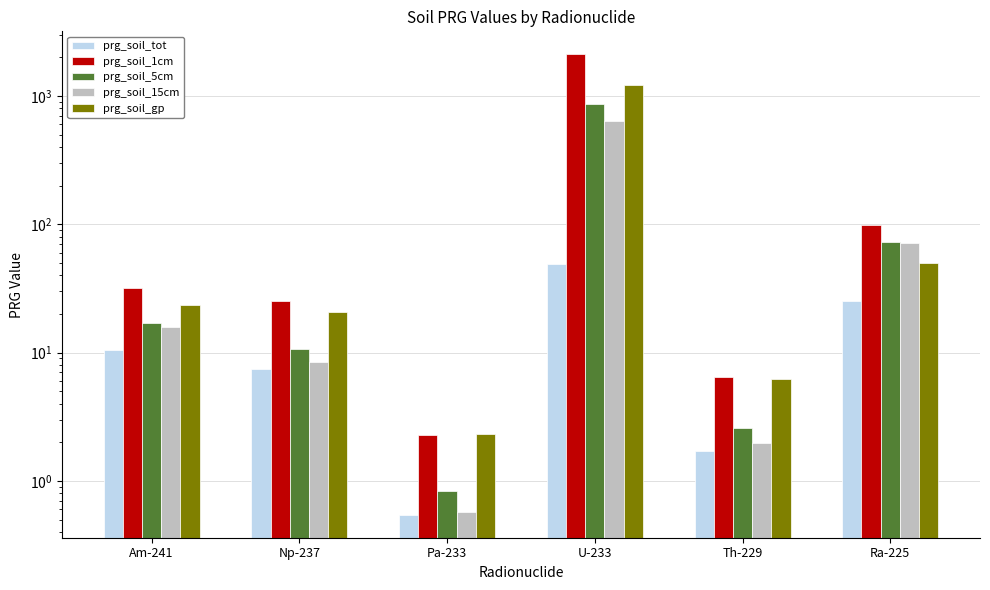

At which category is the sum across all series the highest?

U-233